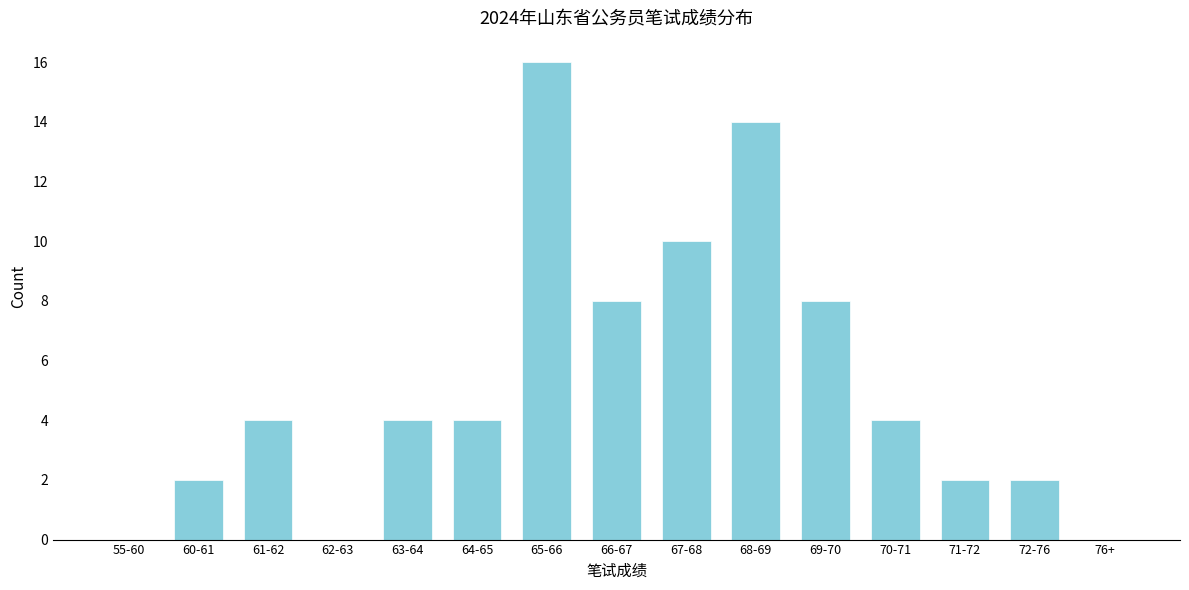

Reading left to right, extract all data points from this chart.

55-60=0	60-61=2	61-62=4	62-63=0	63-64=4	64-65=4	65-66=16	66-67=8	67-68=10	68-69=14	69-70=8	70-71=4	71-72=2	72-76=2	76+=0